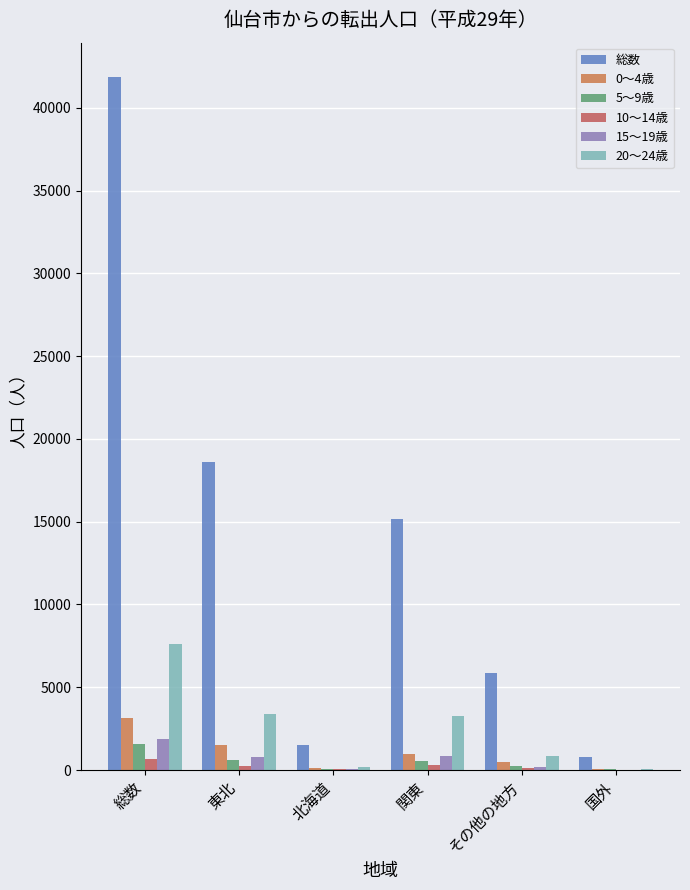

Reading left to right, list all the values displayed in this chart.

総数: 総数=41838	東北=18597	北海道=1496	関東=15143	その他の地方=5843	国外=759
0～4歳: 総数=3138	東北=1520	北海道=133	関東=938	その他の地方=468	国外=79
5～9歳: 総数=1572	東北=618	北海道=72	関東=541	その他の地方=268	国外=73
10～14歳: 総数=693	東北=233	北海道=35	関東=275	その他の地方=133	国外=17
15～19歳: 総数=1858	東北=783	北海道=50	関東=819	その他の地方=187	国外=19
20～24歳: 総数=7620	東北=3357	北海道=156	関東=3235	その他の地方=820	国外=52